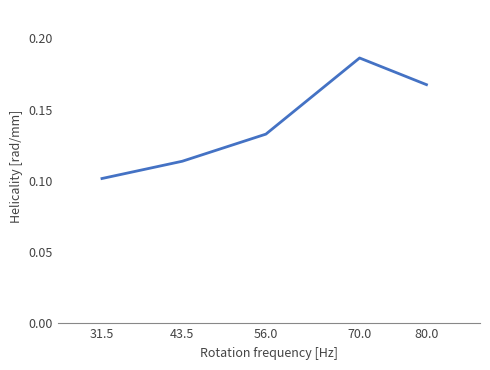

What is the sum of all values?

0.7